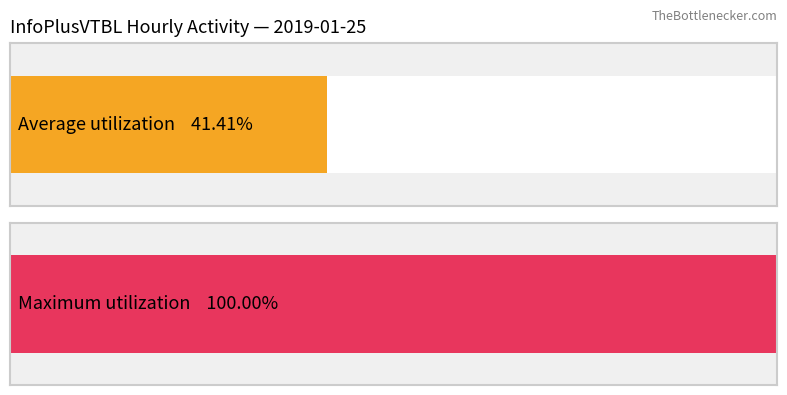

Are the bars grouped side by side (vs. stacked)?

No